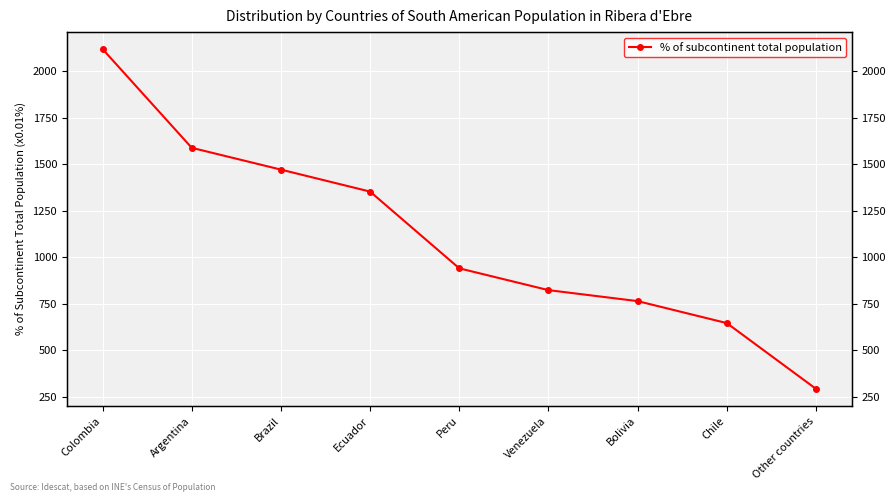

What is the ratio of the value at Bolivia to the value at Peru?

0.8